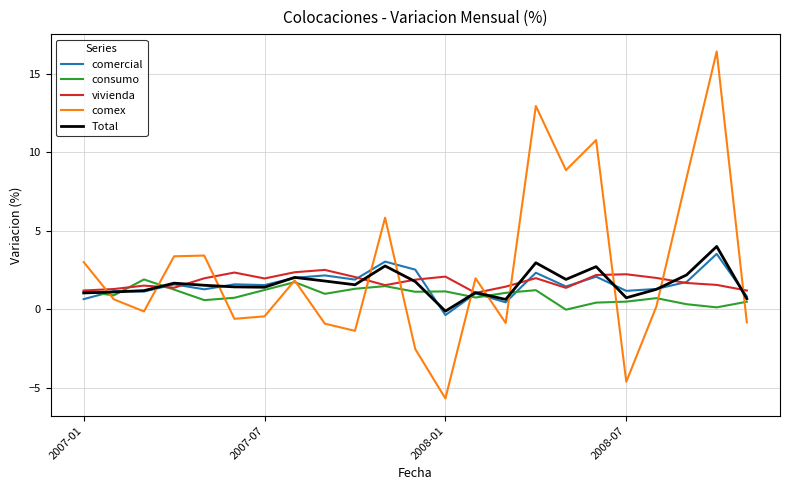

What is the greatest value displayed?

16.4